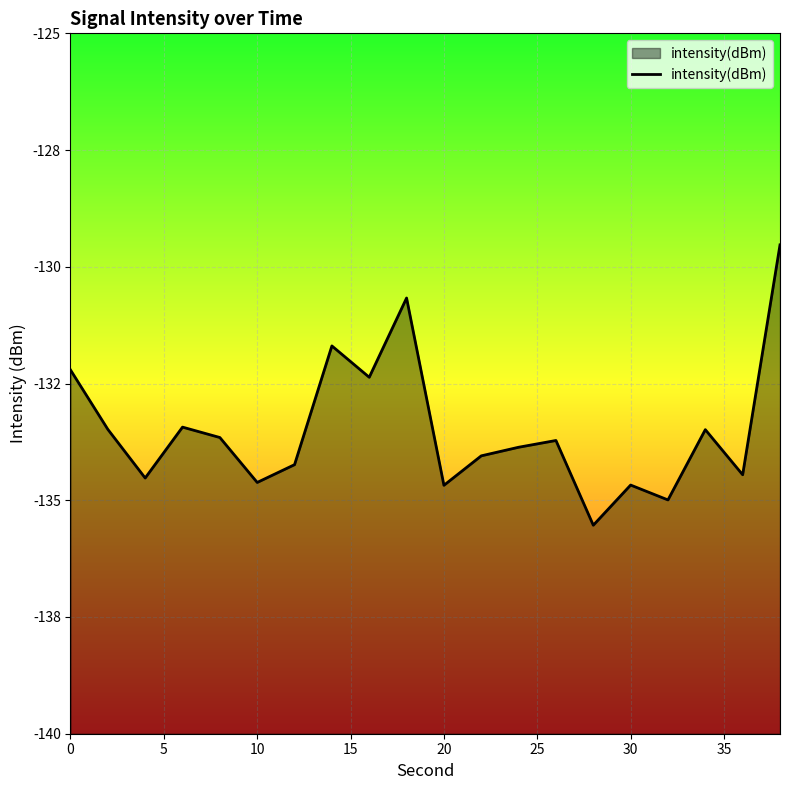

Is it true that the value at 0 is -132.2?

True